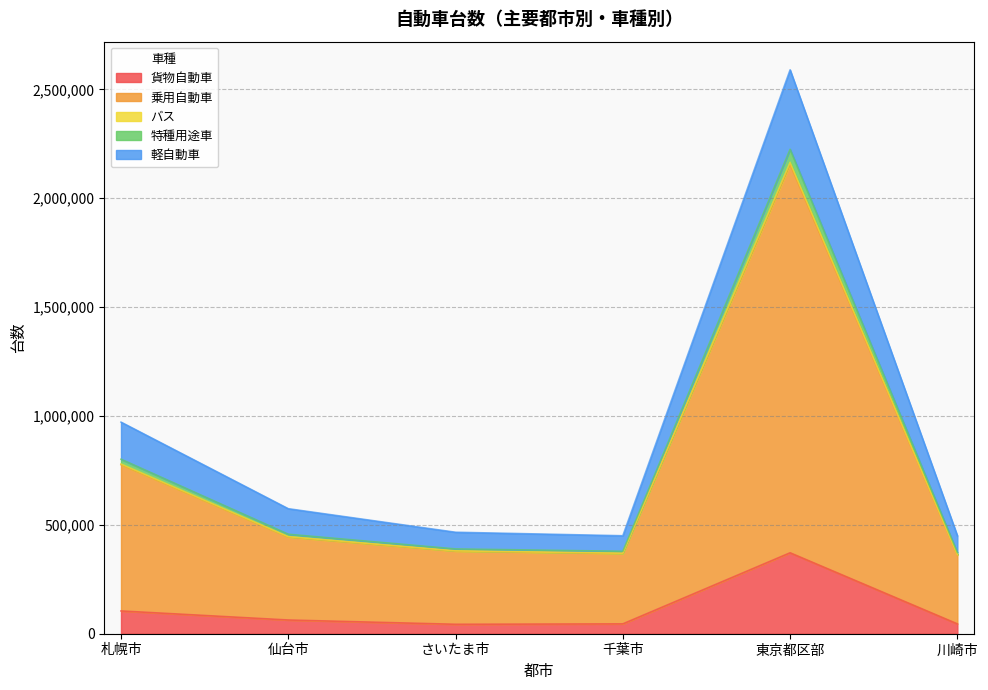

Does the chart display data point markers on the line(s)?

No